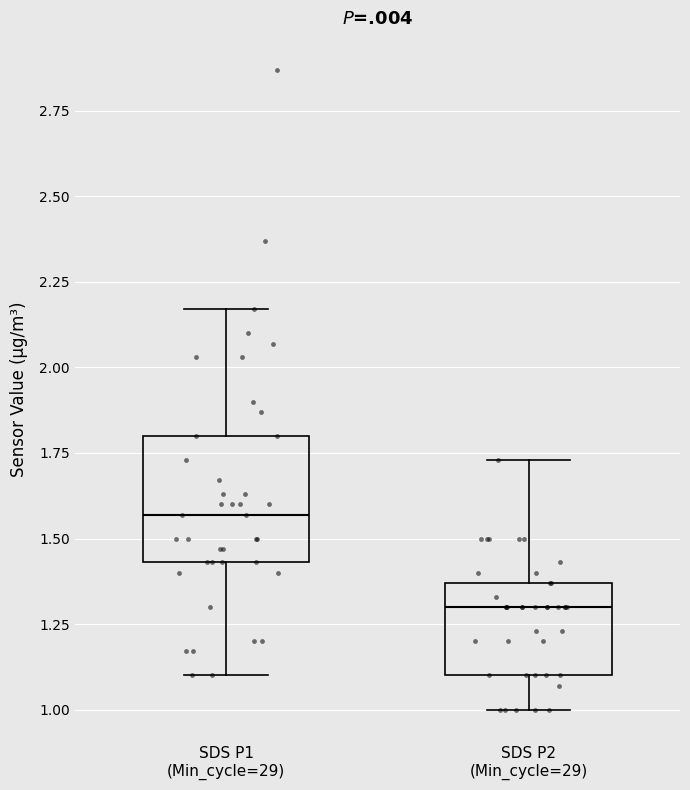

Which box's median line is the highest?

SDS P1 (Min_cycle=29)